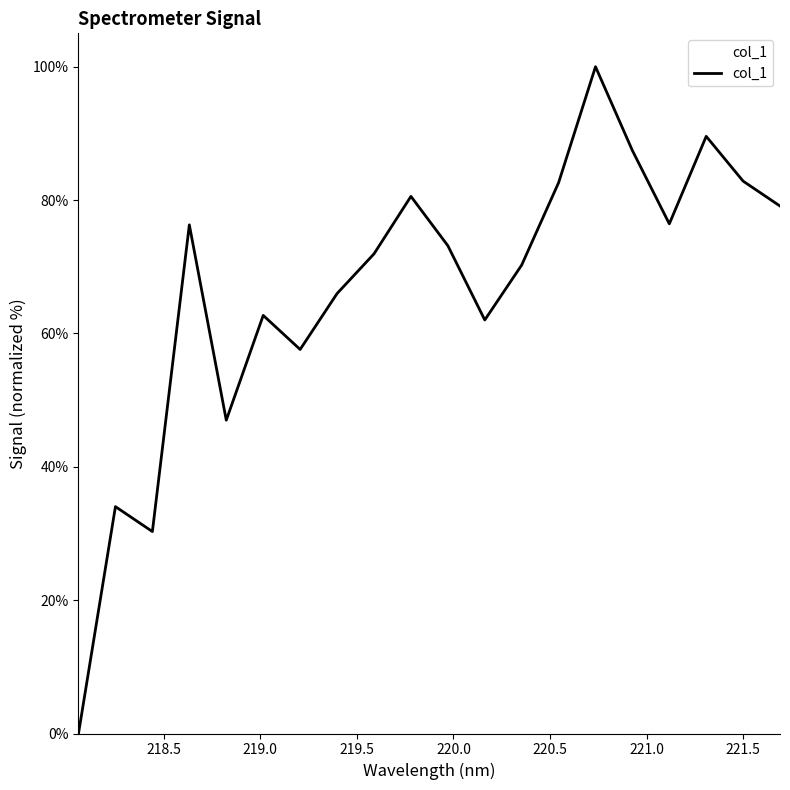

Does the chart display data point markers on the line(s)?

No